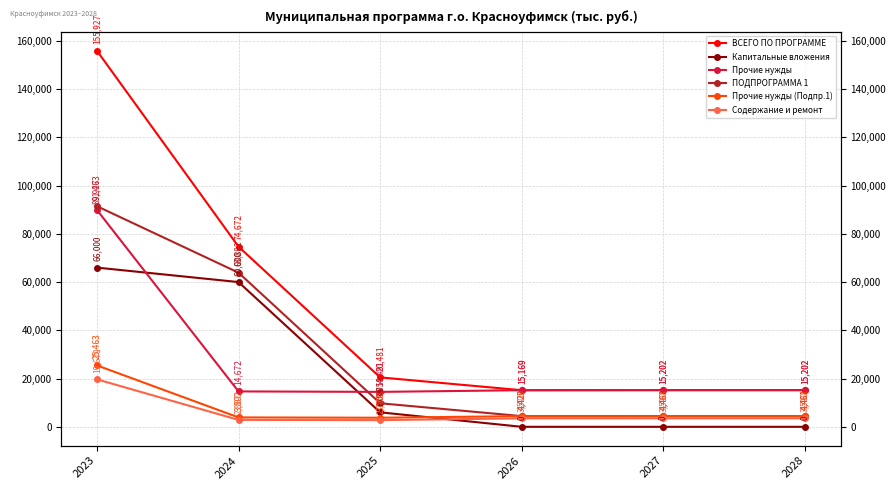

At which category is the sum across all series the highest?

2023